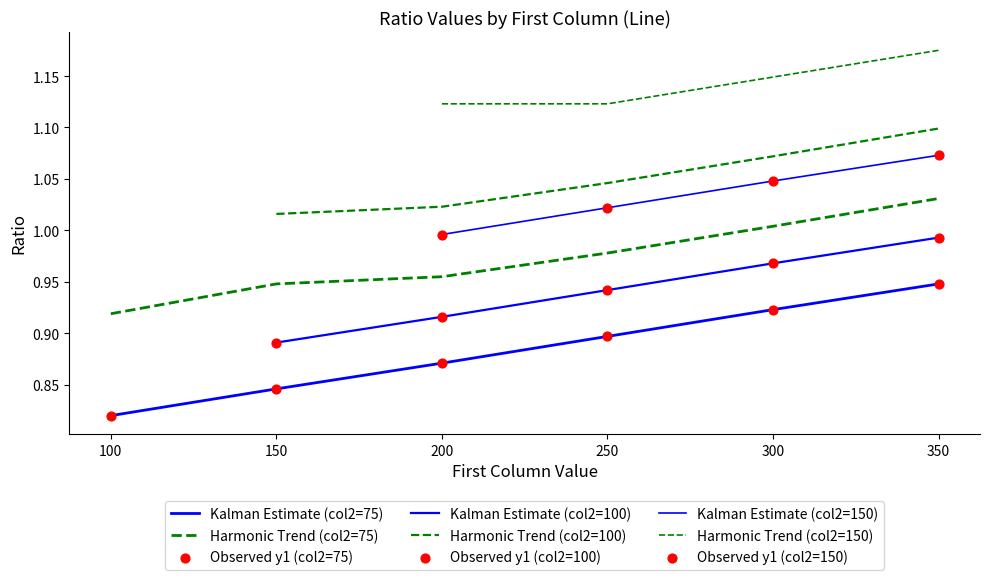

Which series contains the highest Y value?

y2